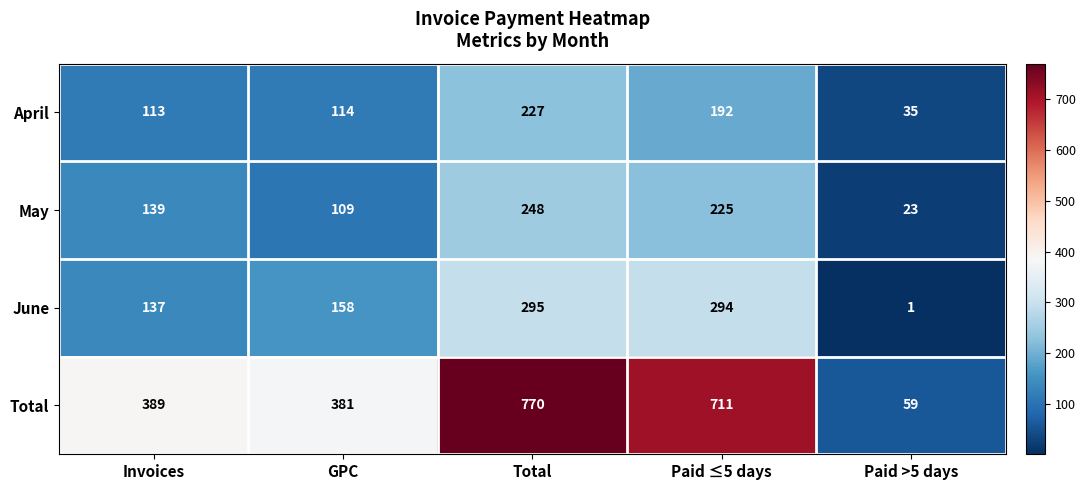

What is the average value of the May series?

149